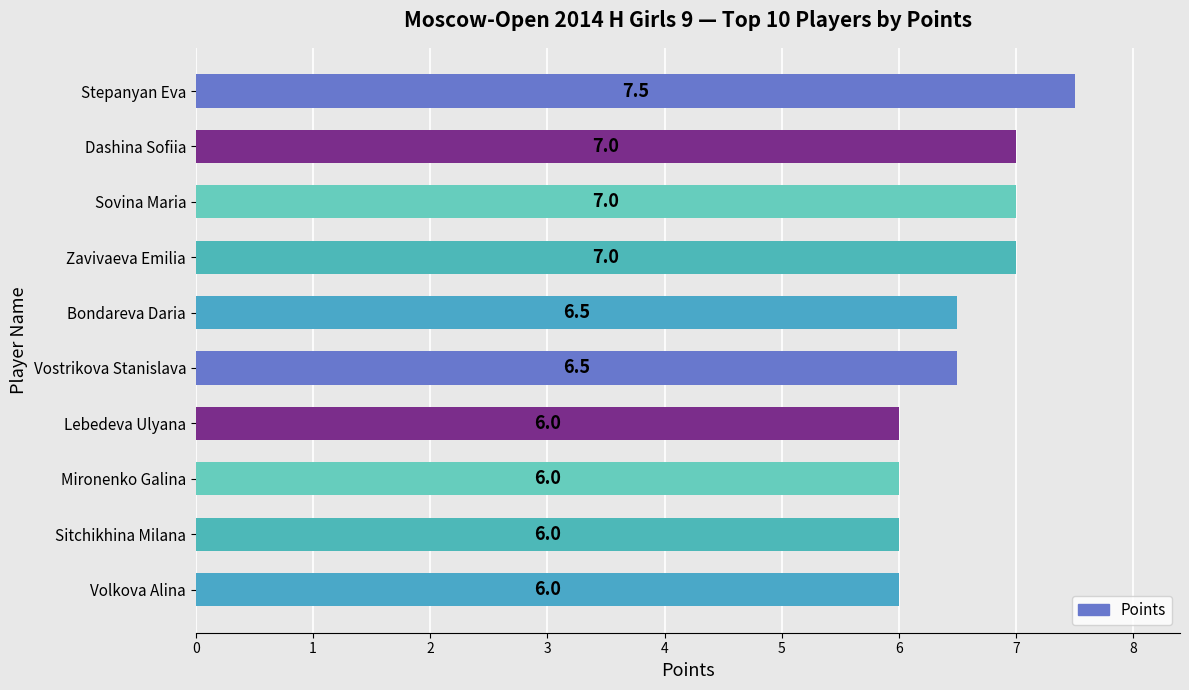

What is the sum of all values?

65.5